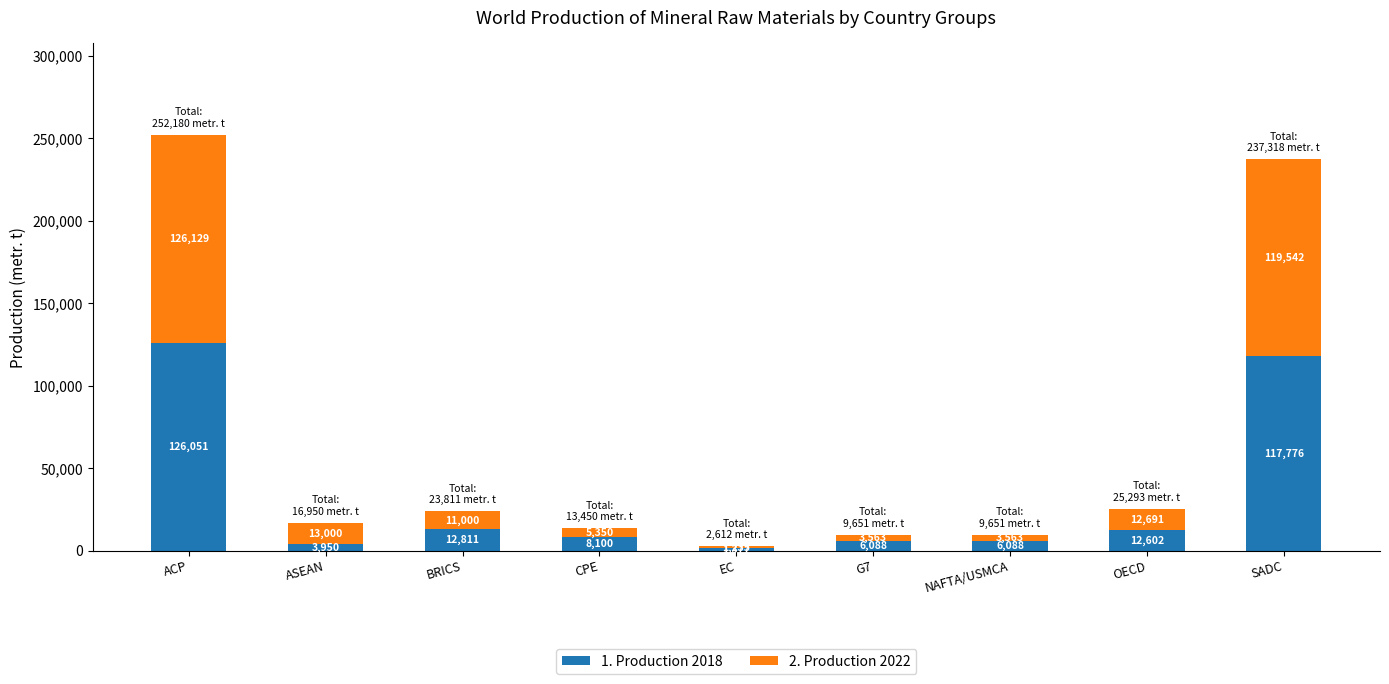

Reading right to left, transcribe the values for 2018.

117776	12602	6088	6088	1377	8100	12811	3950	126051